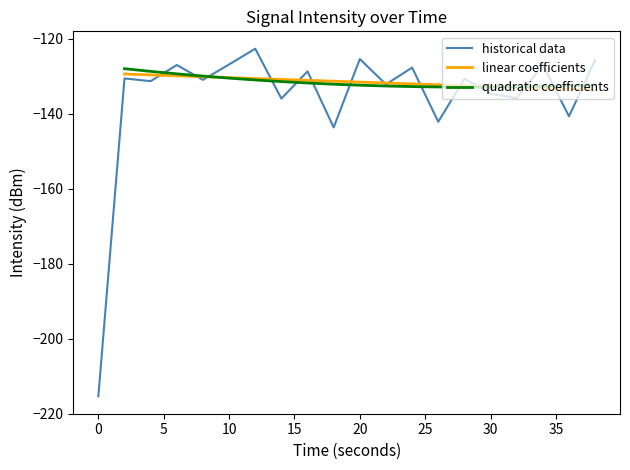

What is the minimum value shown in the chart?

-215.4